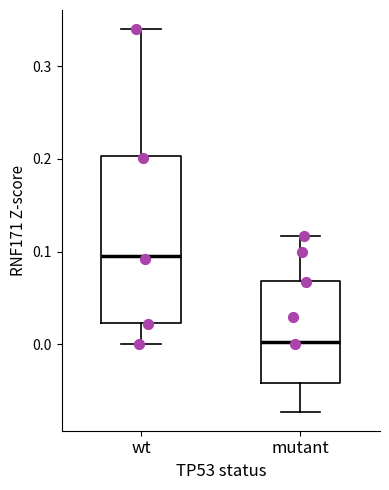

Reading left to right, transcribe this box plot: for each box, give where its median line is, the range the box spans, and where its two whiskers end, as read against the y-axis. The values are not printed on the chart, so give them approximately, as read against the axis.

wt: median 0.10, box 0.02 to 0.20, whiskers 0.00 to 0.34
mutant: median 0.00, box -0.04 to 0.07, whiskers -0.07 to 0.12